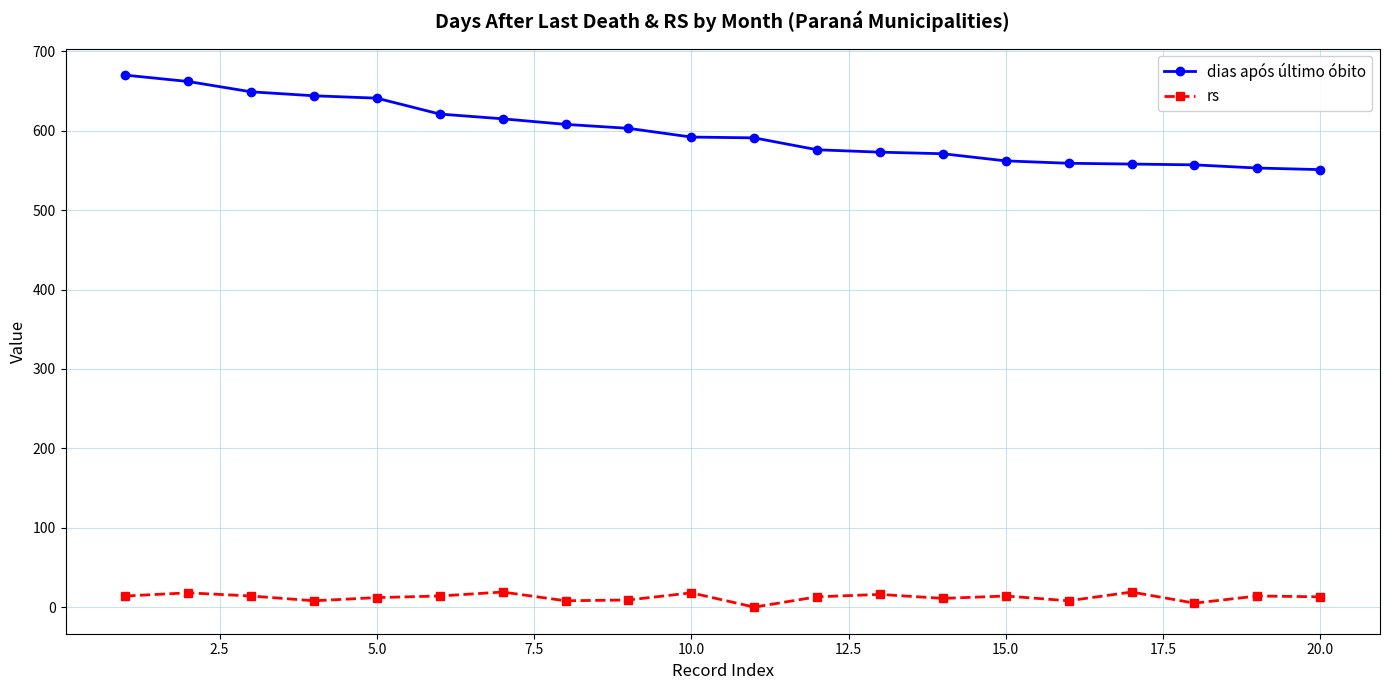

What is the minimum value for dias após último óbito?

551